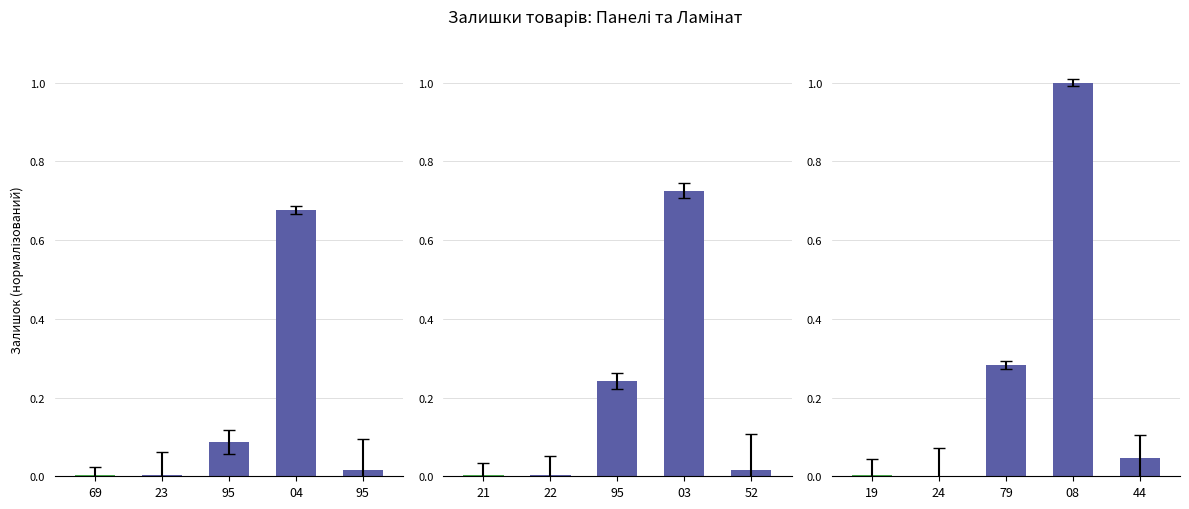

Between 24 and 79, which is larger?

79